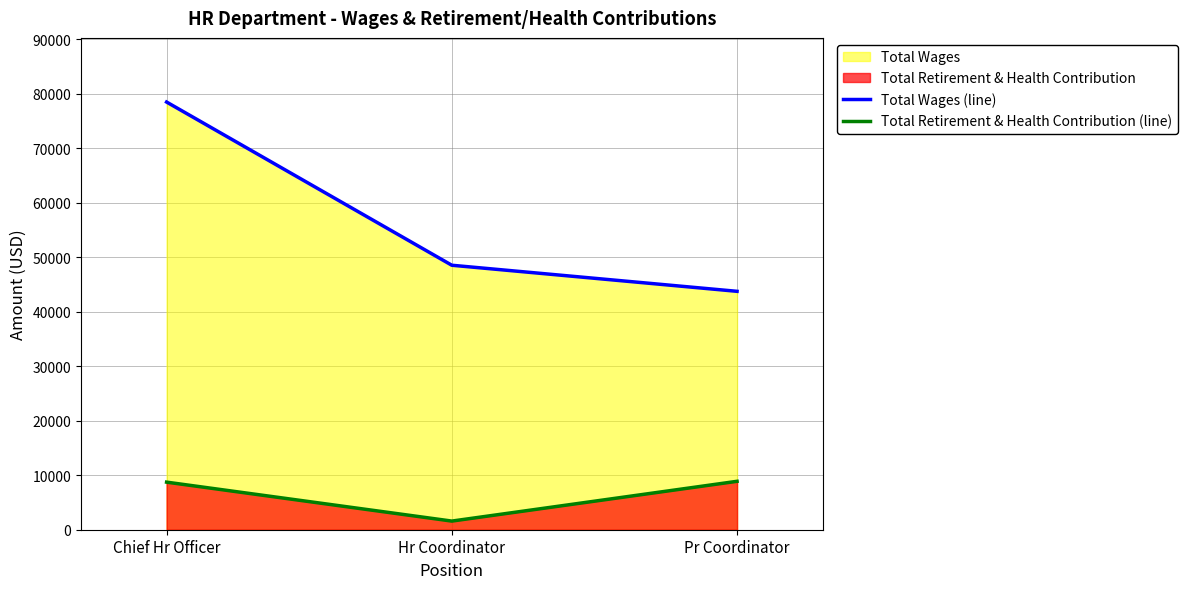

How many lines are shown in the chart?

2